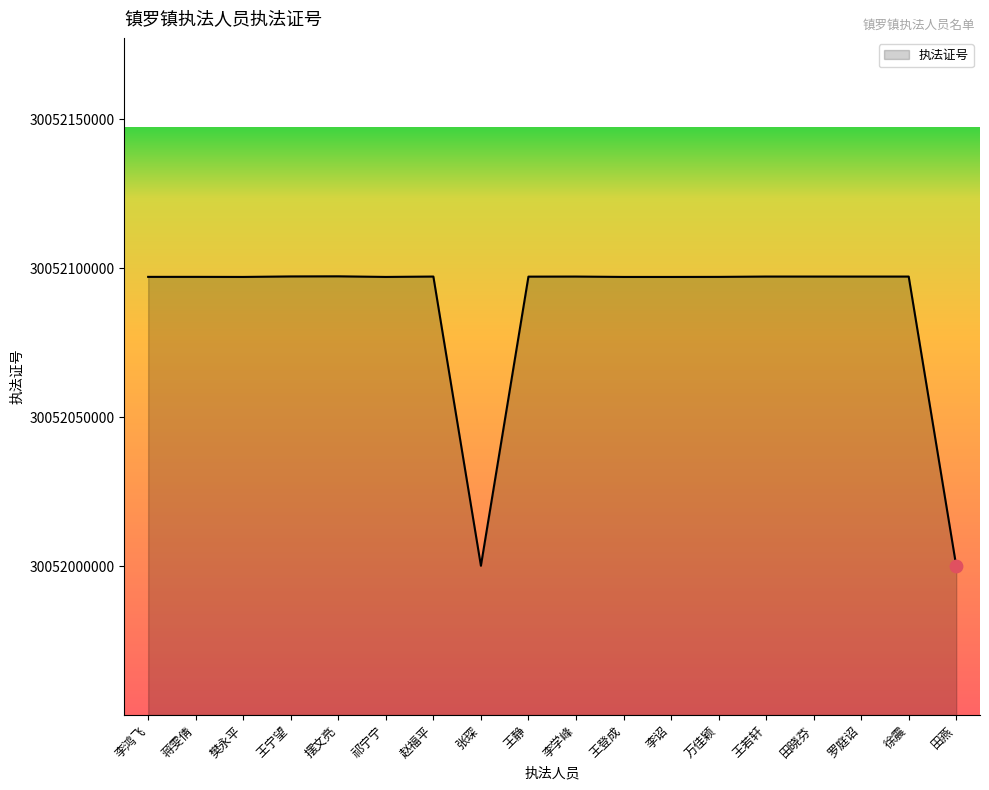

Approximately how many times larger is the value at 田燕 compared to 王若轩?

1.0